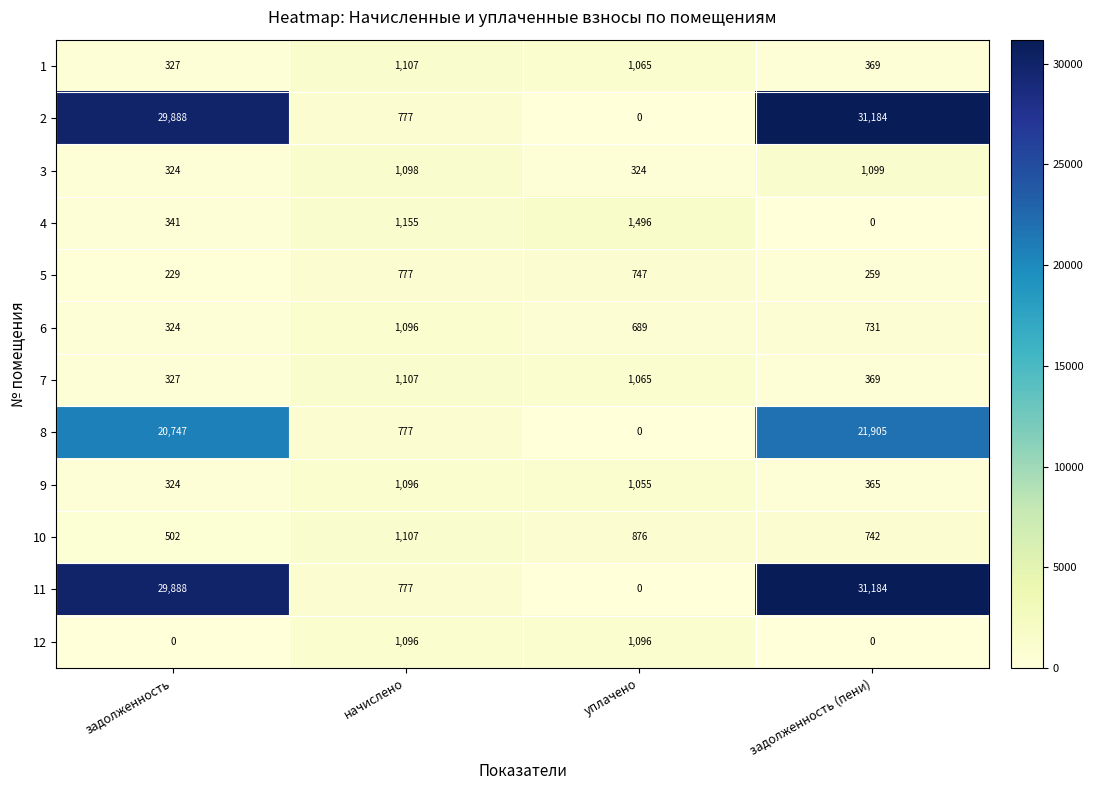

List the labels in order of 10 value, smallest first.

задолженность, задолженность (пени), уплачено, начислено